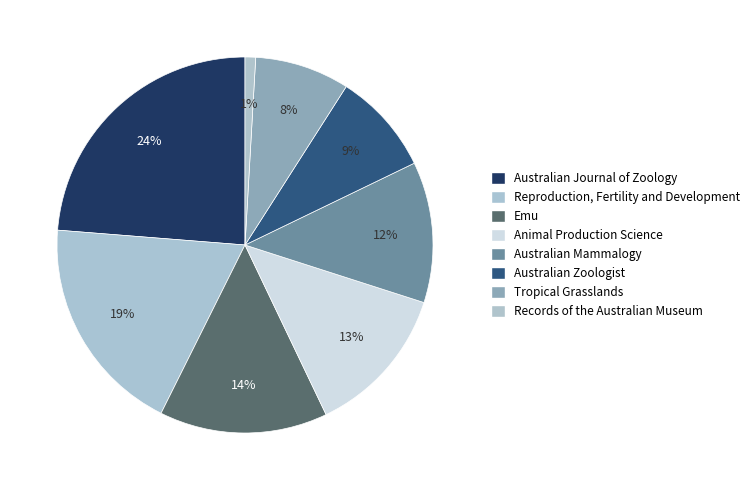

Which slice is the largest?

Australian Journal of Zoology